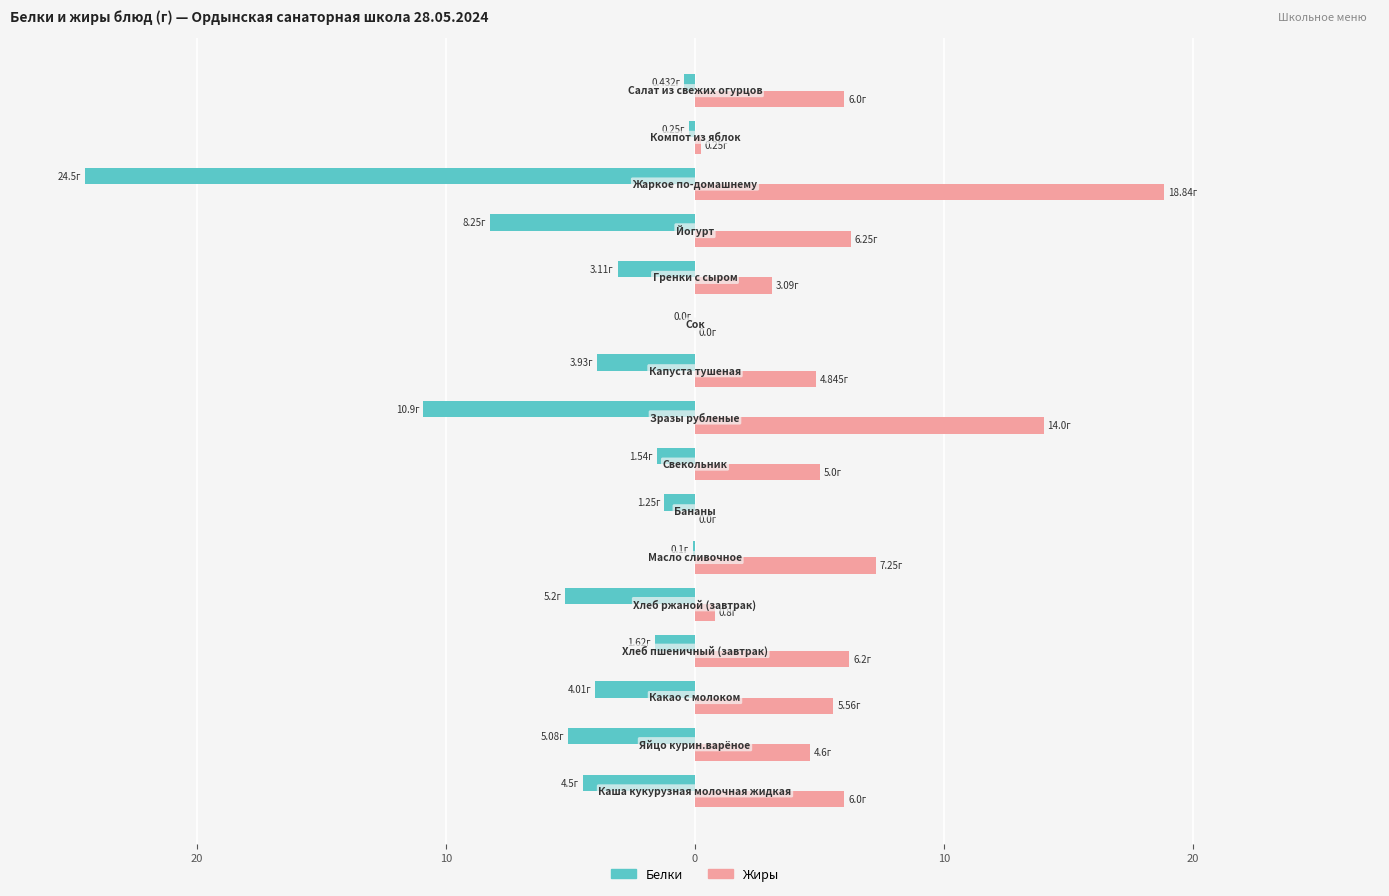

Which series has the largest range (max minus min)?

Белки